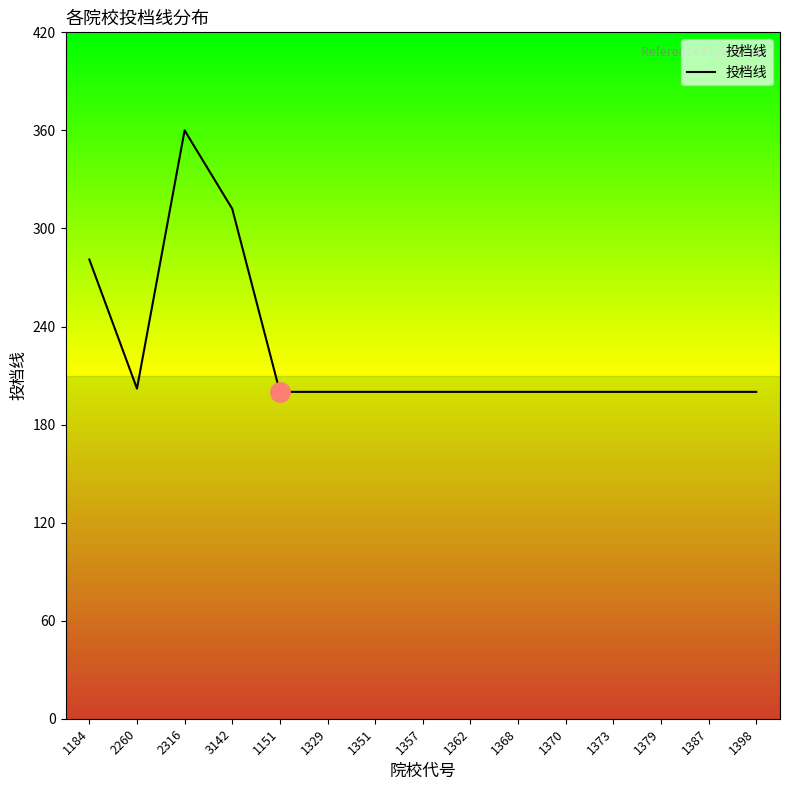

Which category has the highest value across all series?

2316